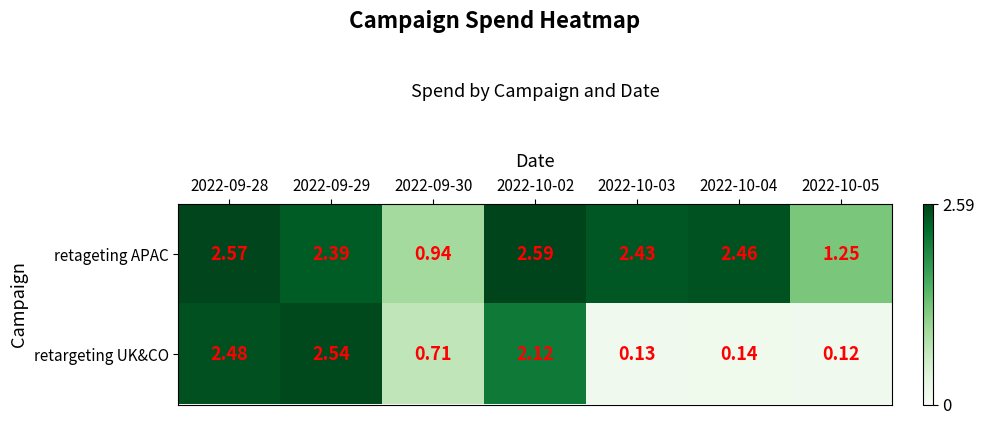

Which series has the largest total across all categories?

retageting APAC